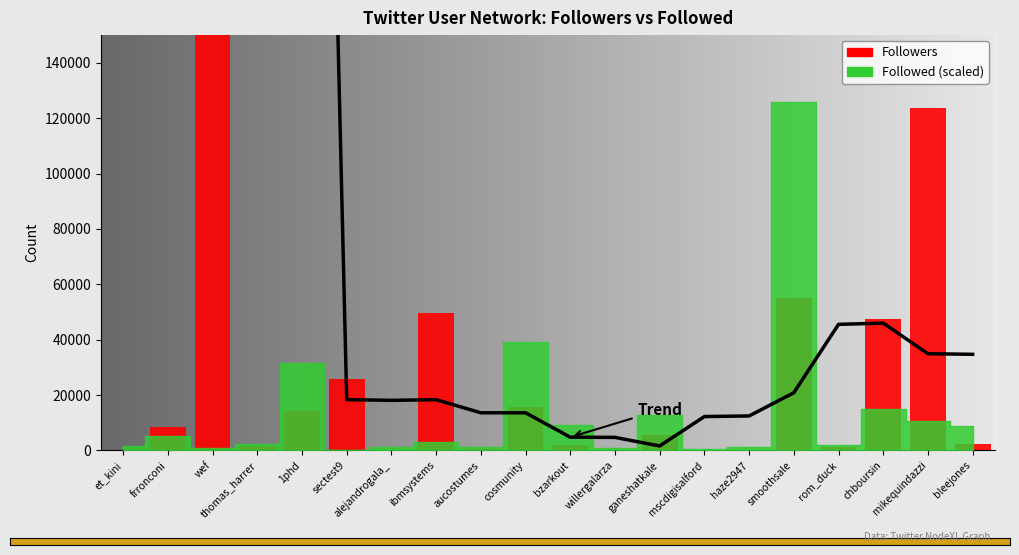

What is the change in value from rom_duck to bleejones?

+1133